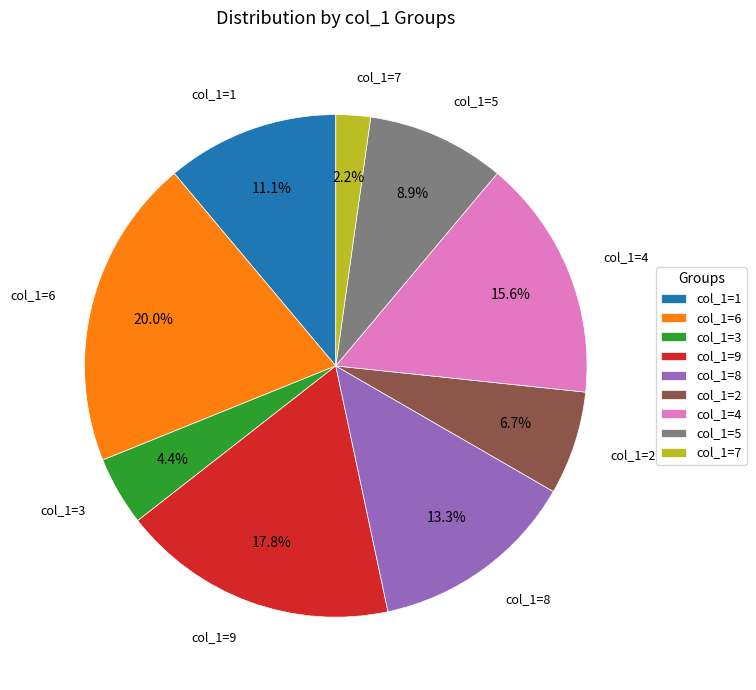

Approximately how many times larger is the value at col_1=8 compared to col_1=1?

1.2